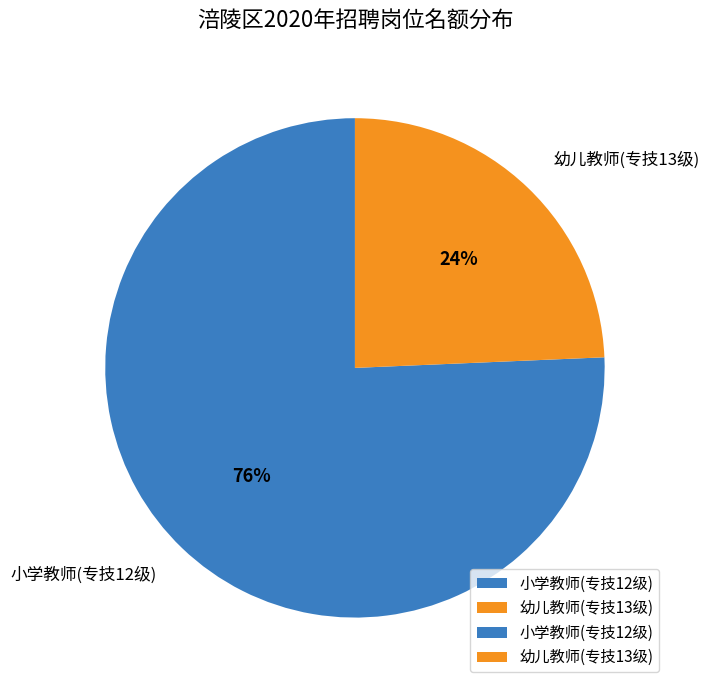

To the nearest percent, what percentage of the pie is 幼儿教师(专技13级)?

24%